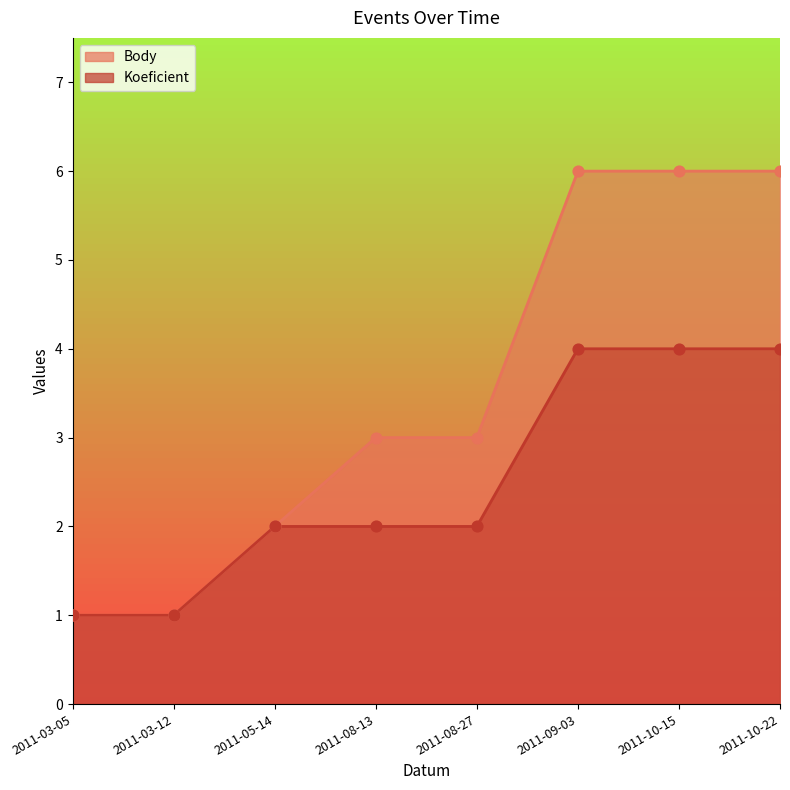

At how many categories does at least one series exceed 1?

6